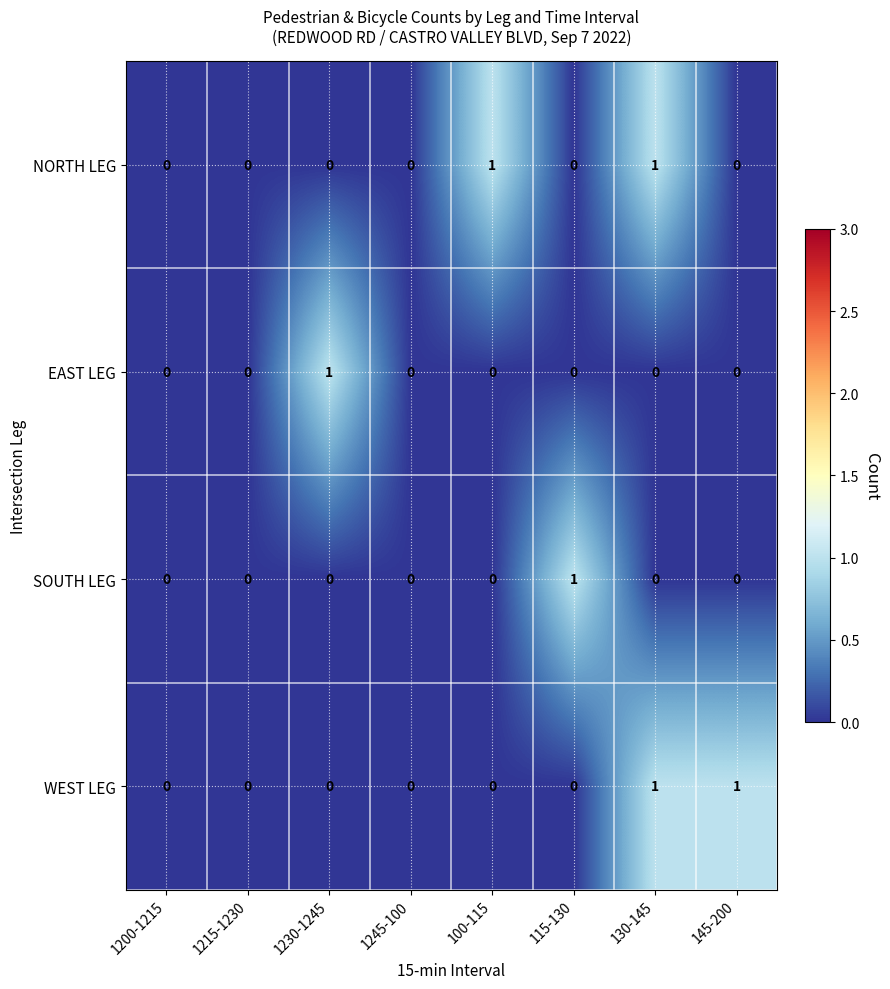

Count the WEST LEG values in the range 0 to 1.

8